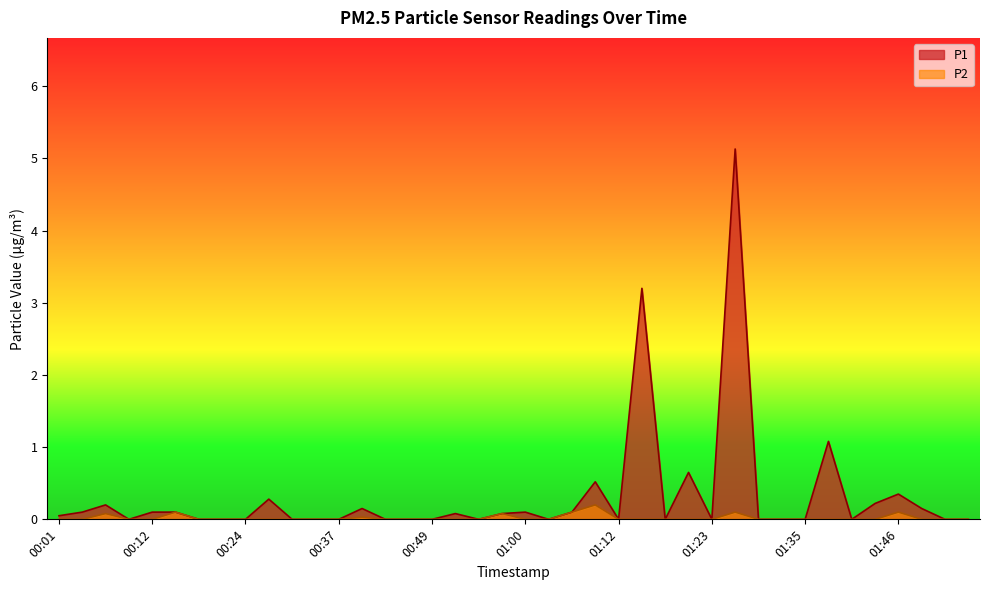

Which series changed the most between 00:15 and 00:46?

P1